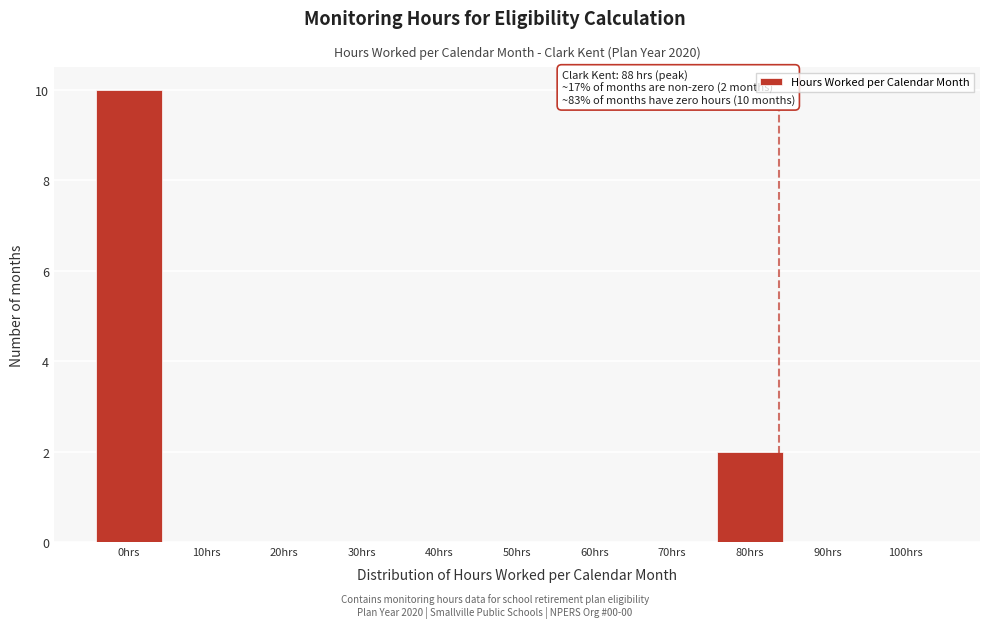

Reading left to right, what are all the values shown in this chart?

0hrs=10	10hrs=0	20hrs=0	30hrs=0	40hrs=0	50hrs=0	60hrs=0	70hrs=0	80hrs=2	90hrs=0	100hrs=0